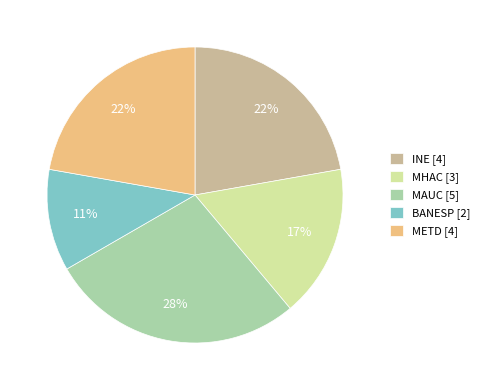

Which category has the biggest portion of the pie?

MAUC